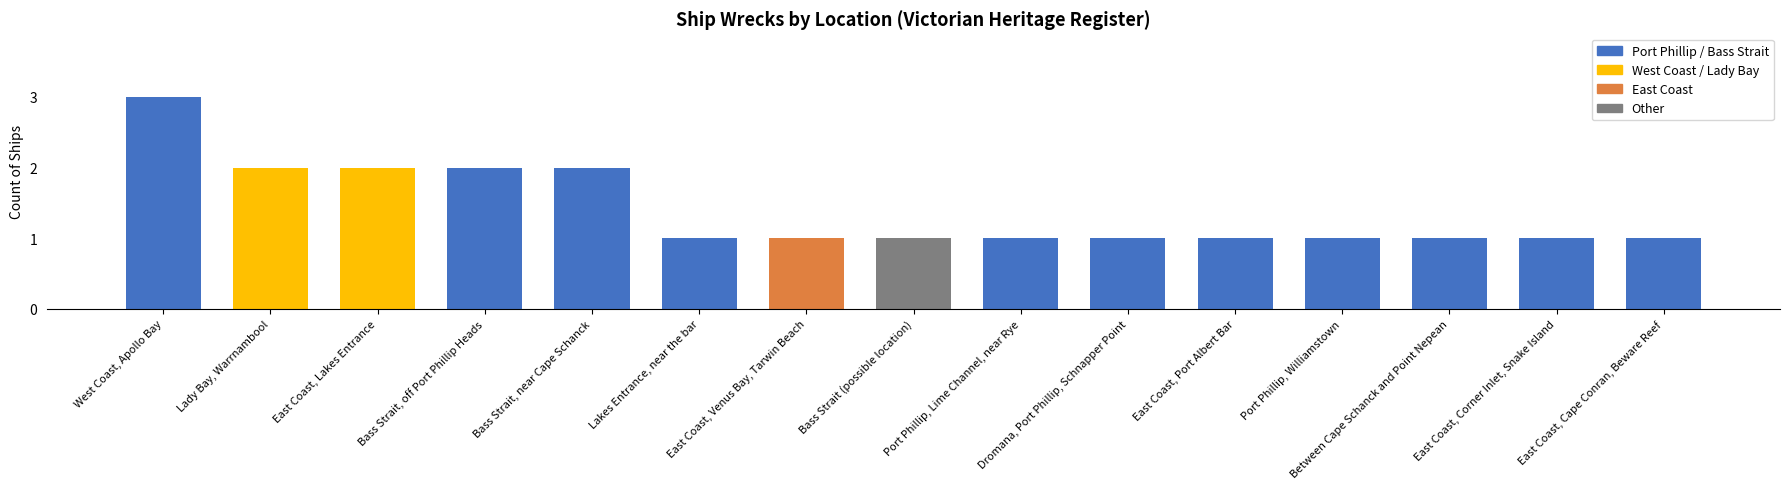

What is the greatest value displayed?

3